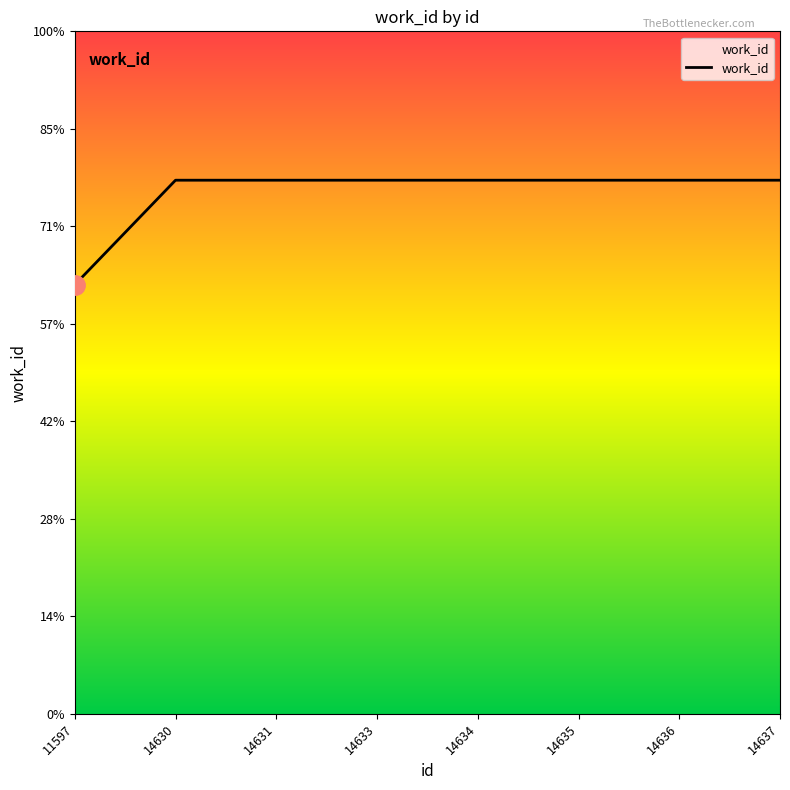

Does the chart have visible grid lines?

No